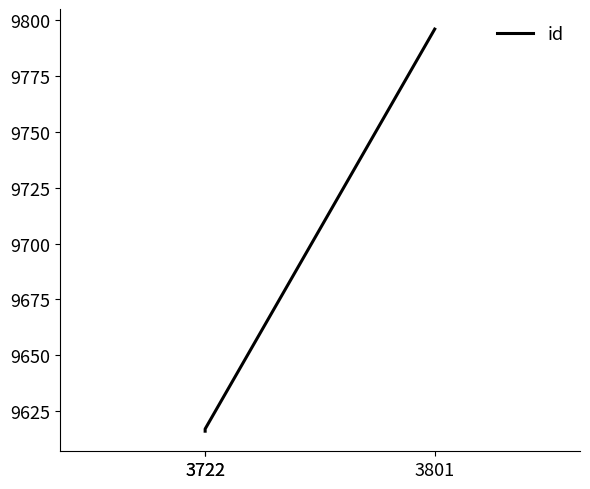

Is it true that the value at 3801 is 9796?

True